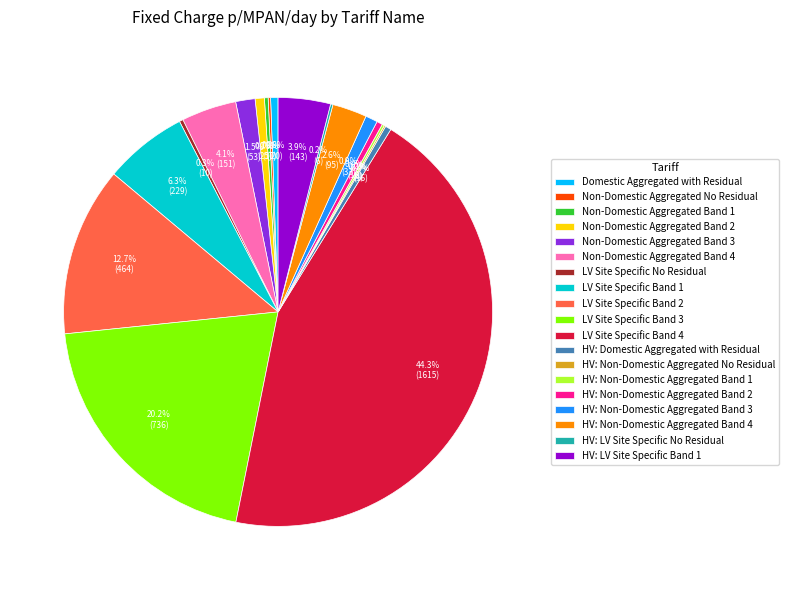

Is the sum of LV Site Specific Band 2 and LV Site Specific Band 4 greater than half?

Yes